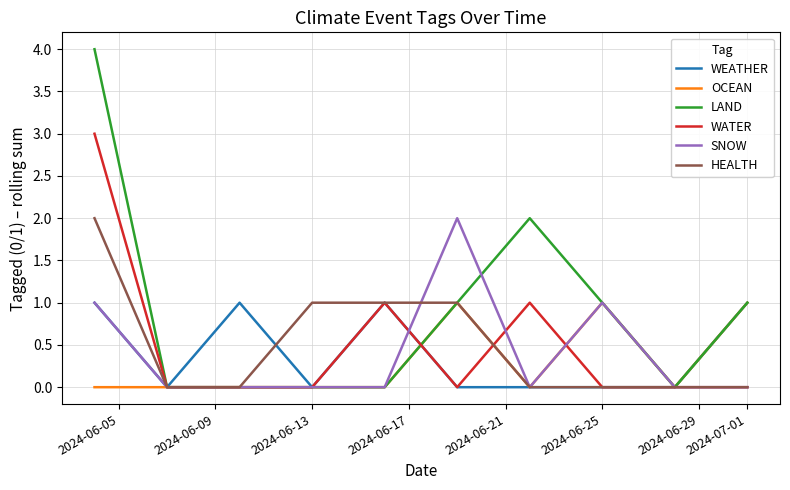

Which series has the largest total across all categories?

LAND